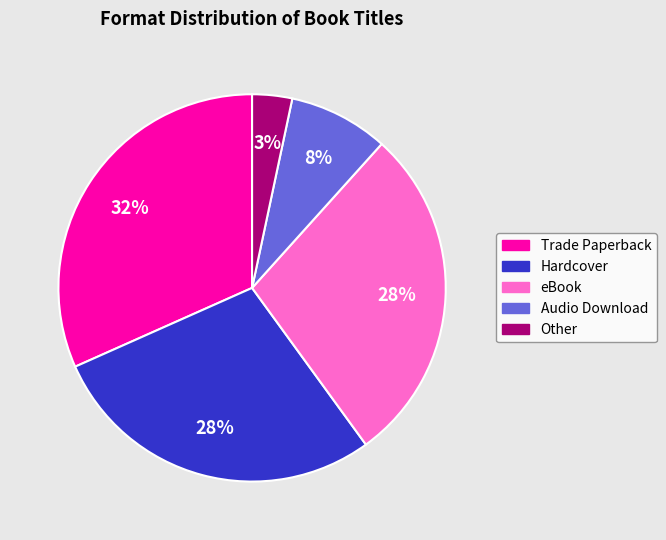

Between Trade Paperback and Hardcover, which is larger?

Trade Paperback